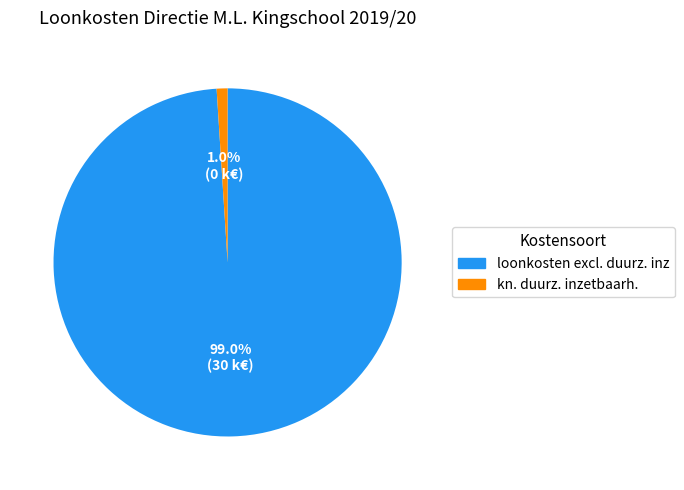

Is there a majority slice in this chart?

Yes